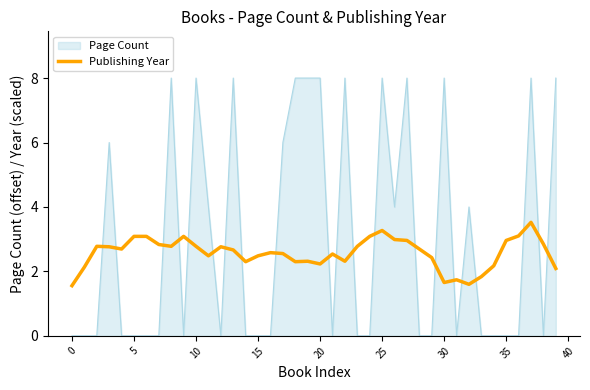

At which label is the value closest to 2?

39